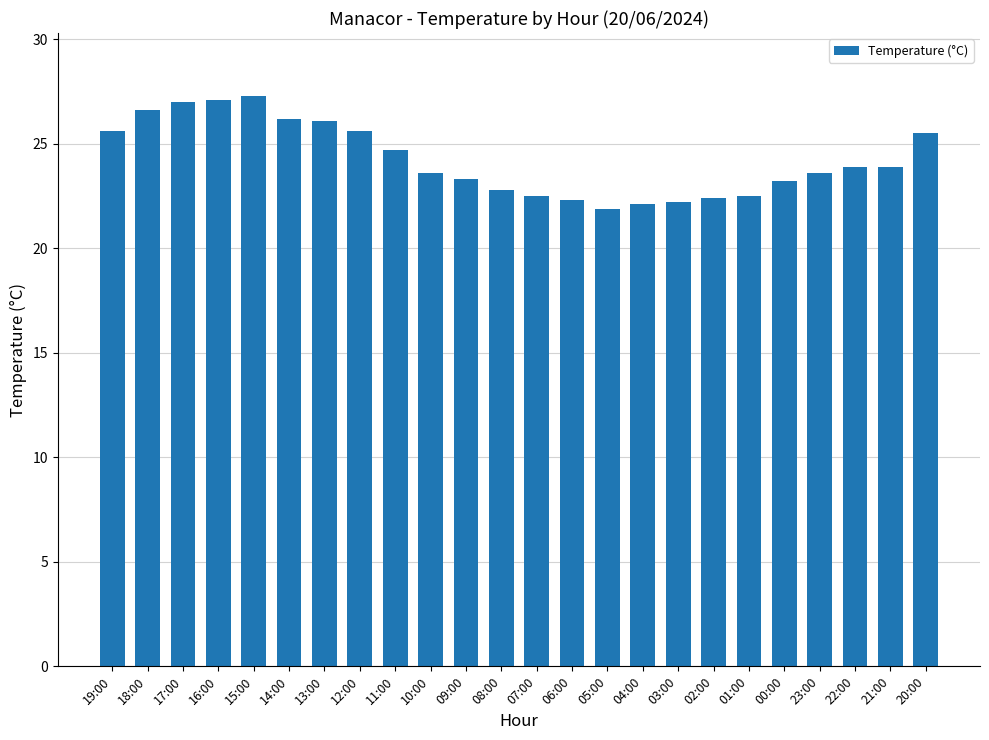

What is the smallest value displayed?

21.9